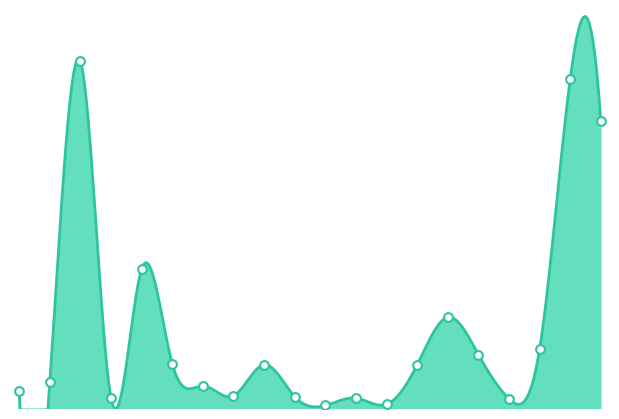

Which has a higher value, 2022-11-08 or 2022-11-04?

2022-11-08